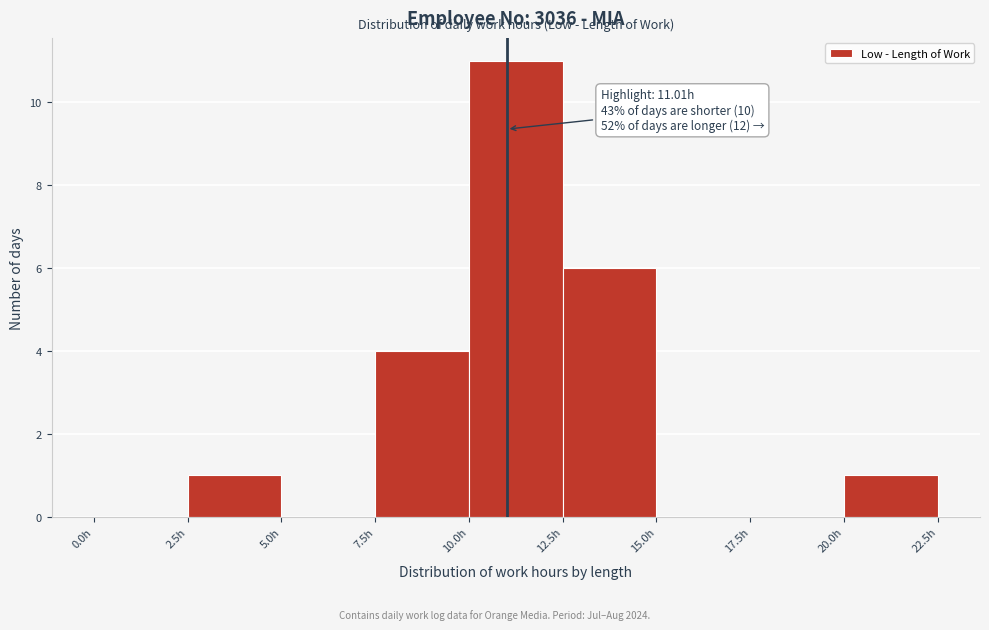

Which range on the x-axis has the tallest bar?

10.0 to 12.5